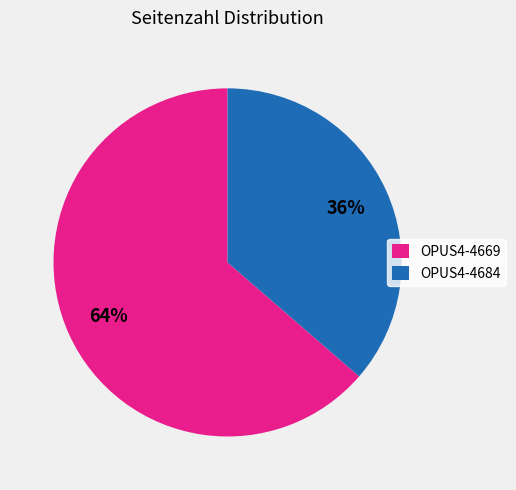

To the nearest percent, what is the combined percentage of OPUS4-4669 and OPUS4-4684?

100%